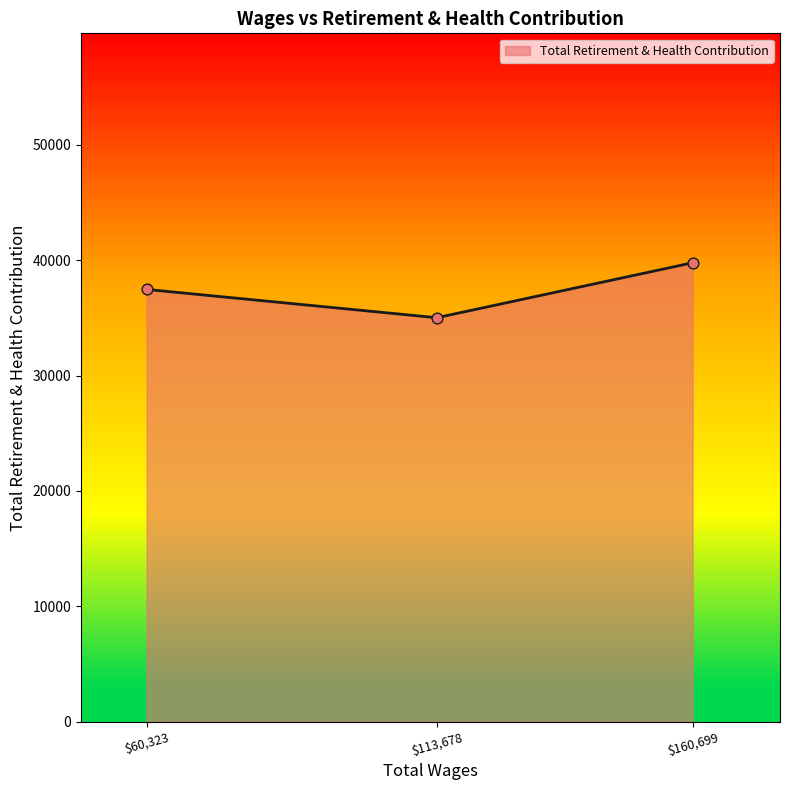

What is the minimum value shown in the chart?

35015